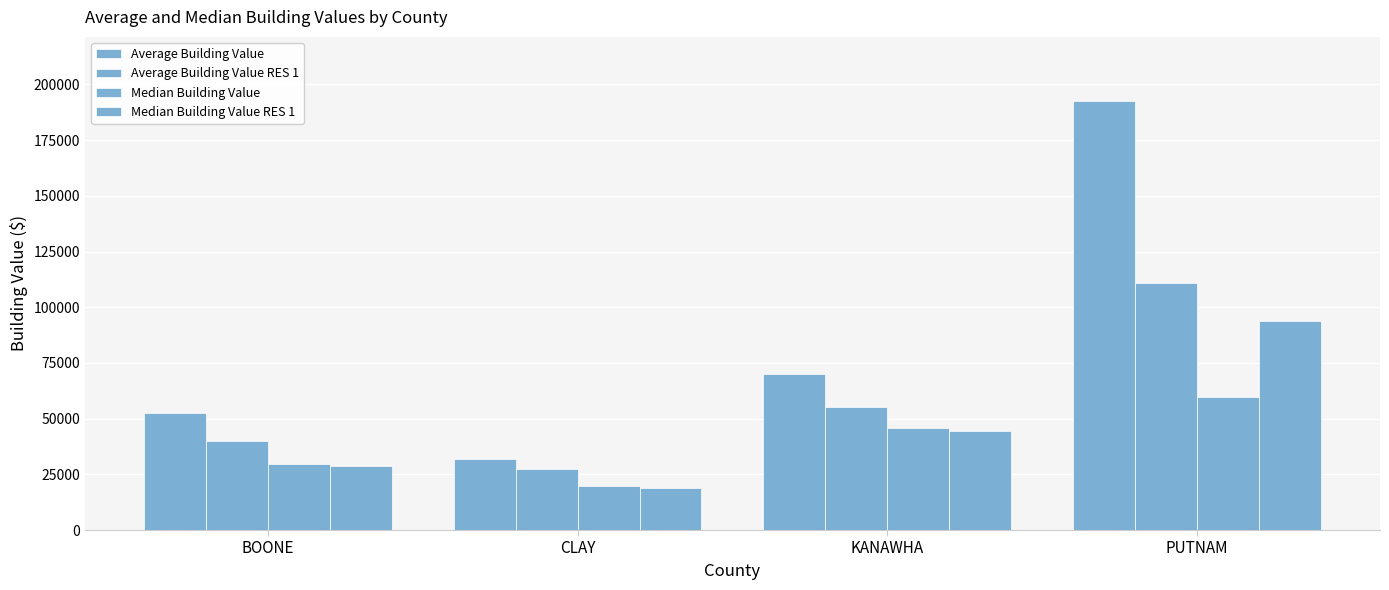

Which has a higher value, BOONE or PUTNAM?

PUTNAM